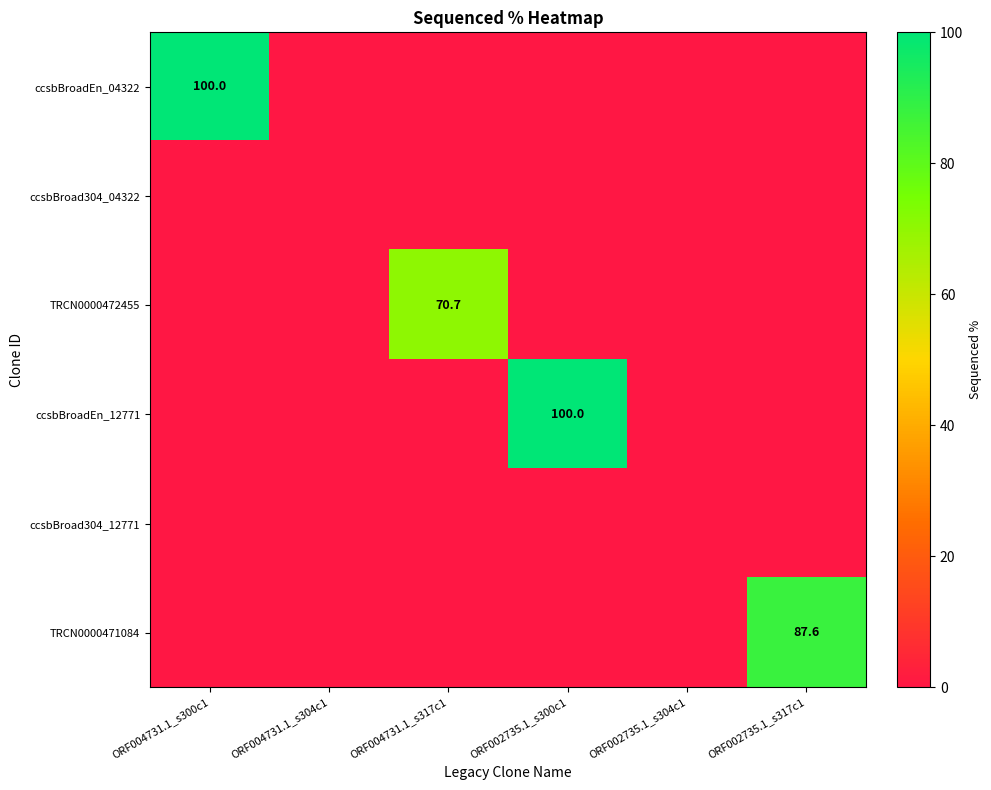

At which label does TRCN0000472455 reach its minimum?

ORF004731.1_s300c1